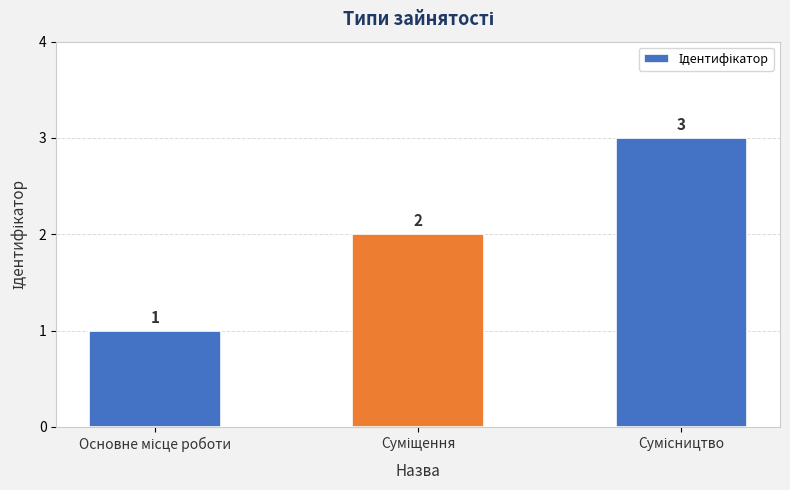

What is the sum of all values?

6